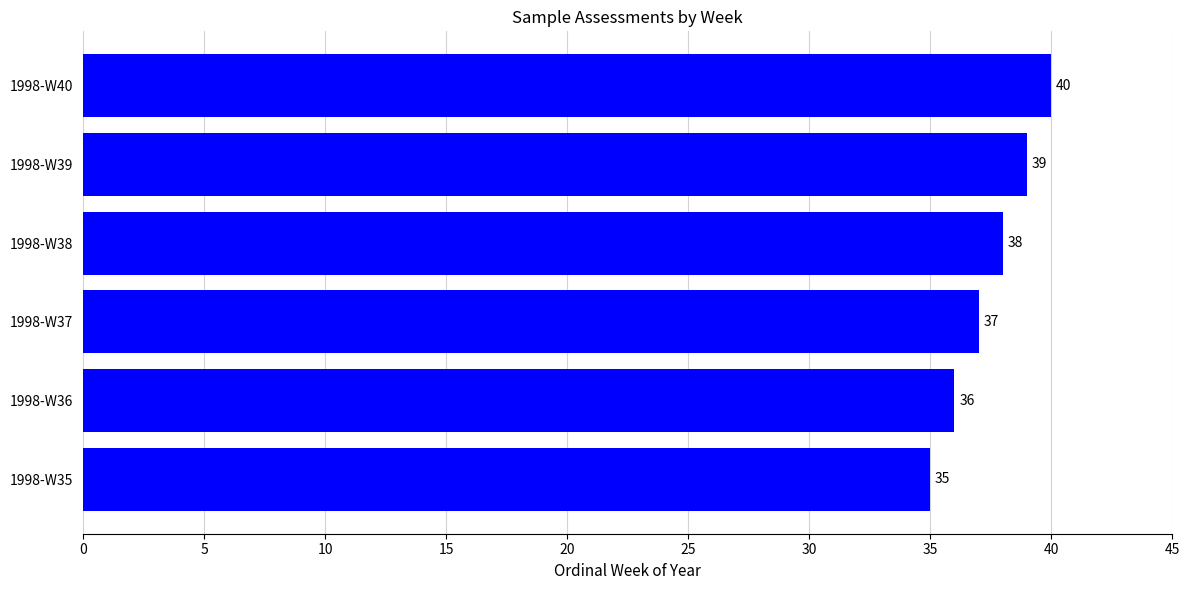

Count the values in the range 36 to 39.

4